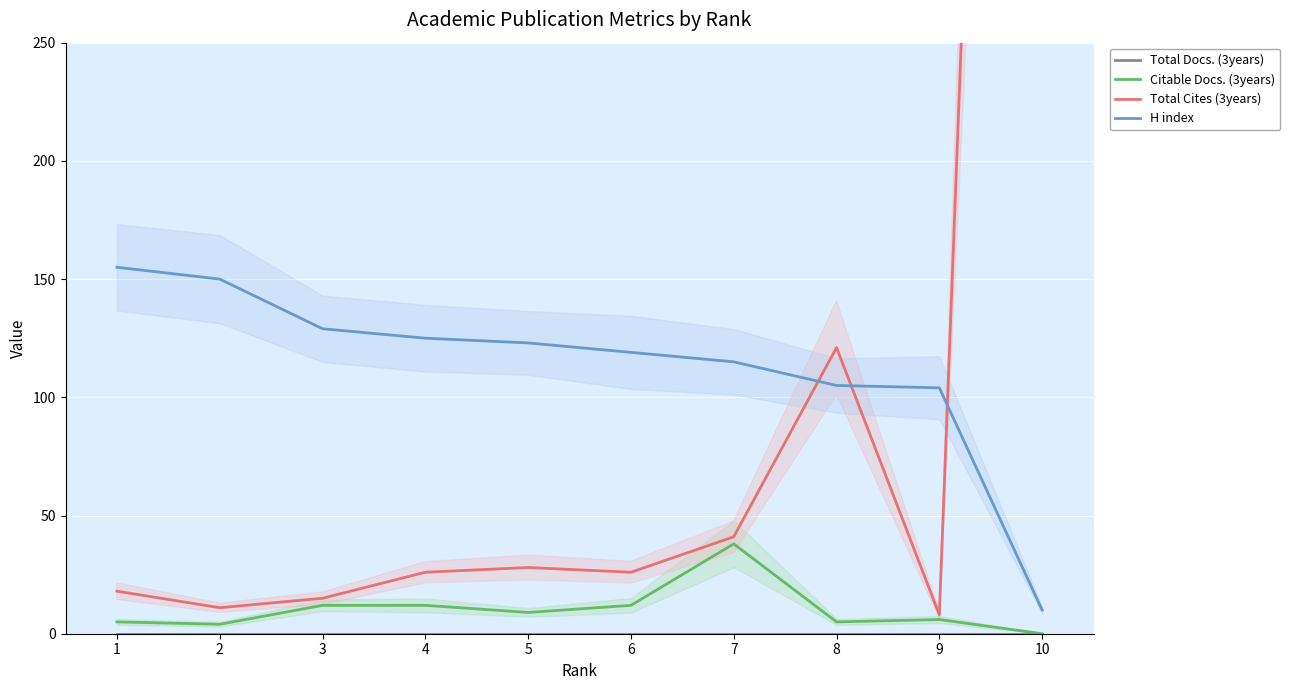

List the series in order of their peak value, highest first.

Total Cites (3years), H index, Citable Docs. (3years), Total Docs. (3years)